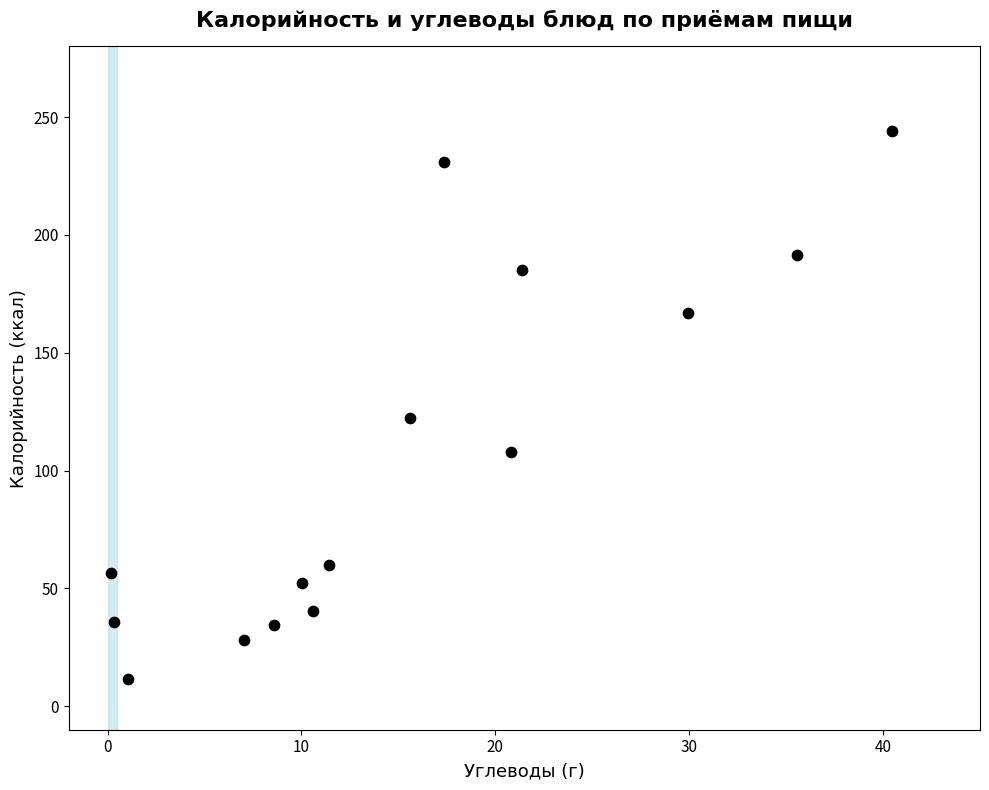

What Y value in the scatter plot is closest to 127?

122.1